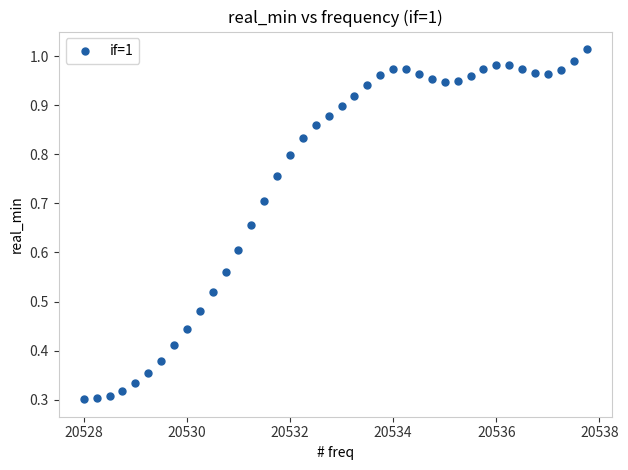

What is the range of X values (max minus min)?

9.8